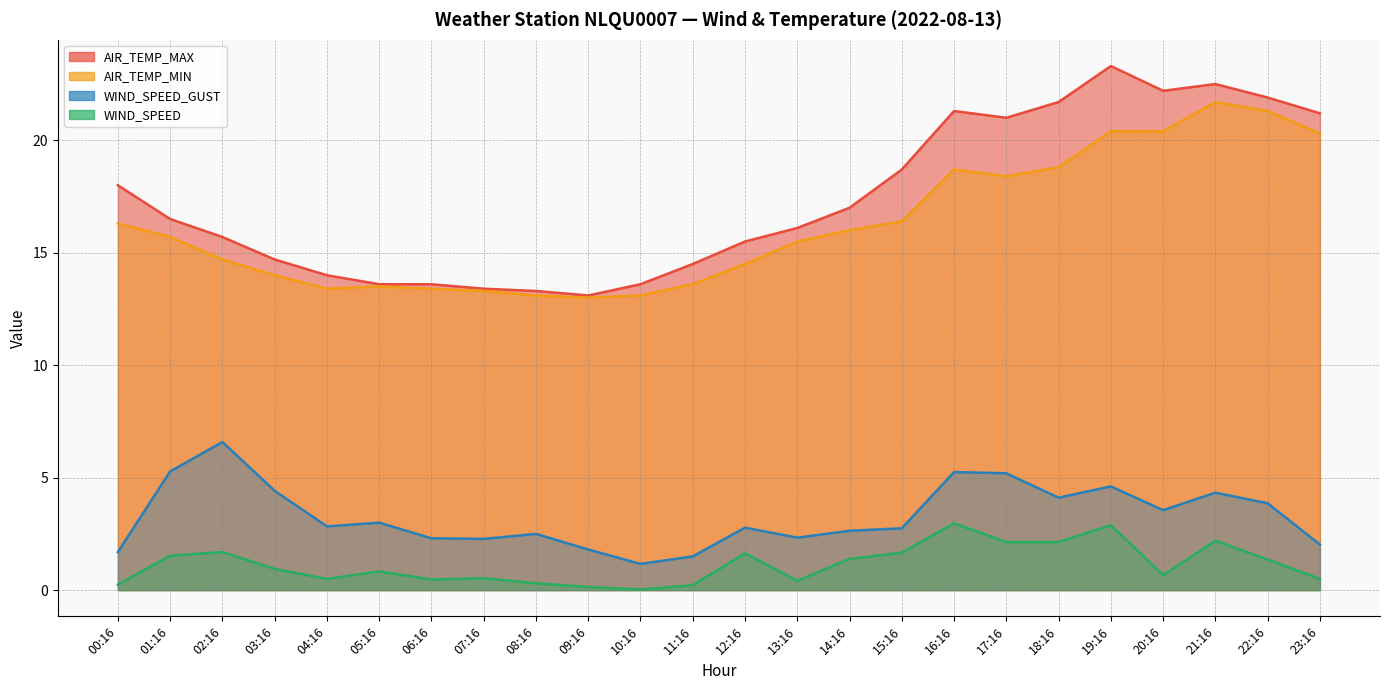

Which series changed the most between 09:16 and 21:16?

AIR_TEMP_MAX